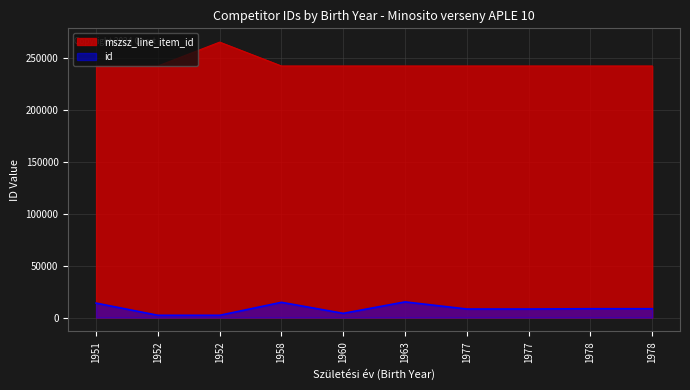

How many lines are shown in the chart?

2